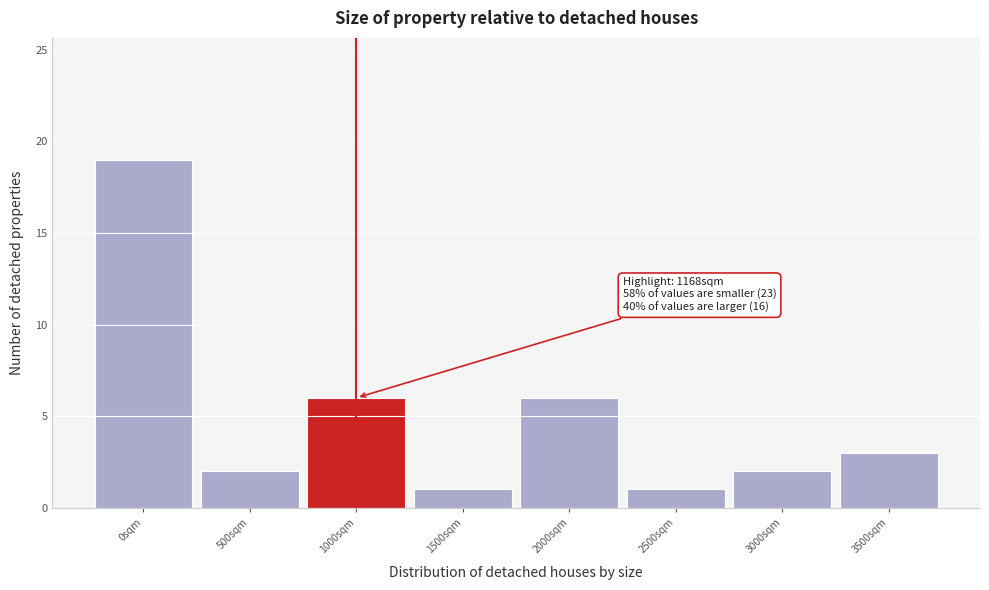

Reading left to right, extract all data points from this chart.

19	2	6	1	6	1	2	3